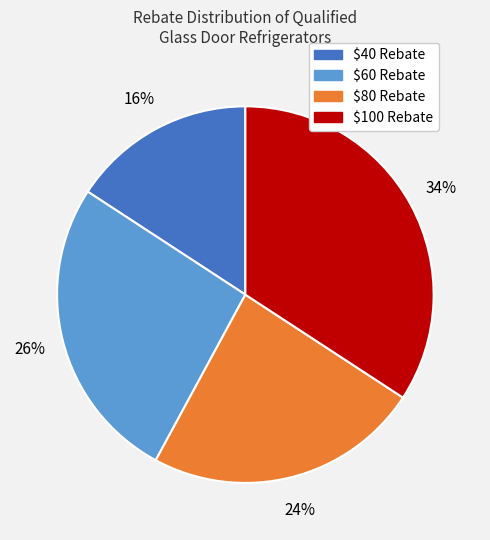

Approximately how many times larger is the value at $80 Rebate compared to $40 Rebate?

1.5